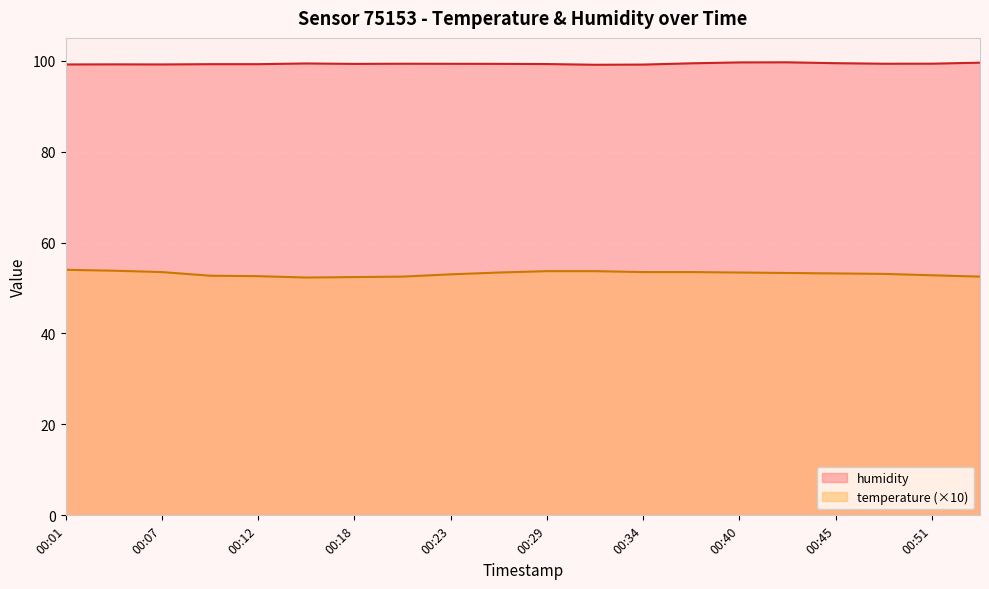

Which category has the highest value in the humidity series?

00:43